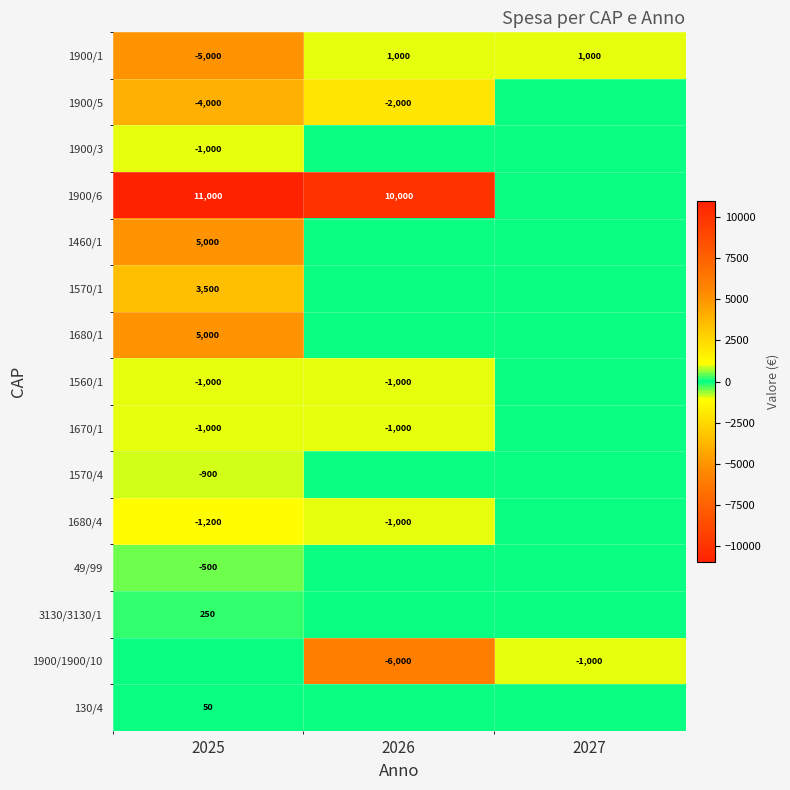

Is it true that 49/99 equals -500 at 2025?

True